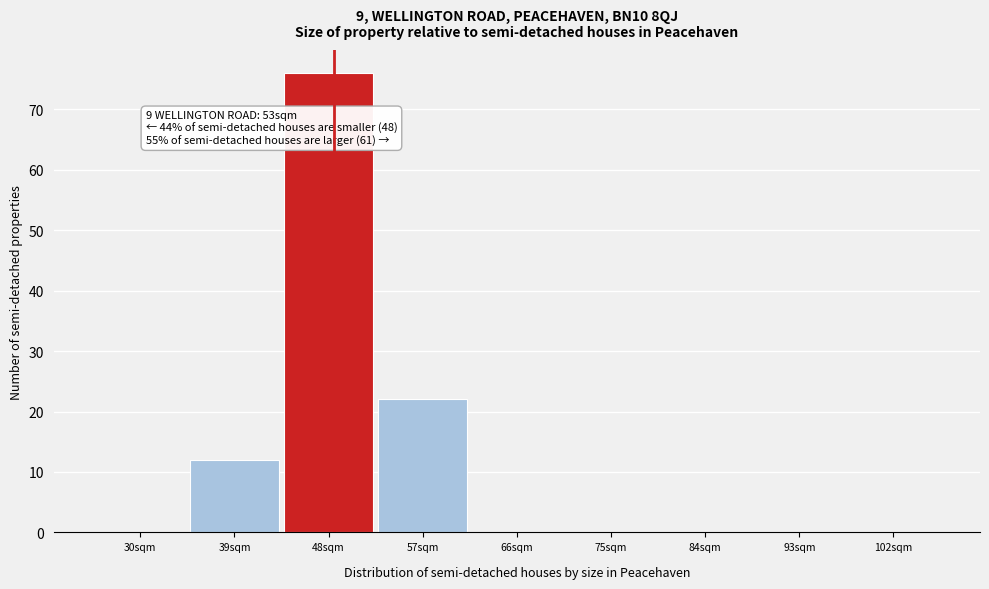

Reading left to right, what are all the values shown in this chart?

30sqm=0	39sqm=12	48sqm=76	57sqm=22	66sqm=0	75sqm=0	84sqm=0	93sqm=0	102sqm=0